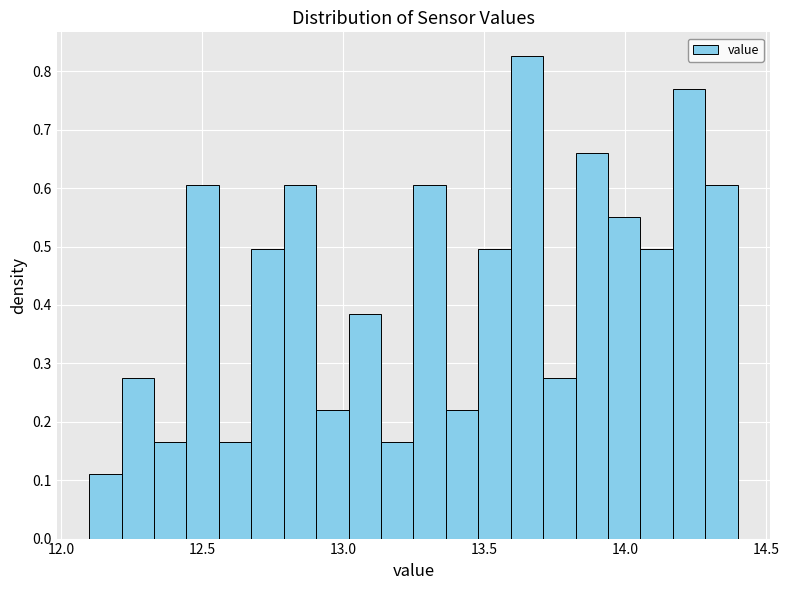

Around what value on the x-axis is the tallest bar? Give the approximate position of its centre, as read against the axis.

13.65